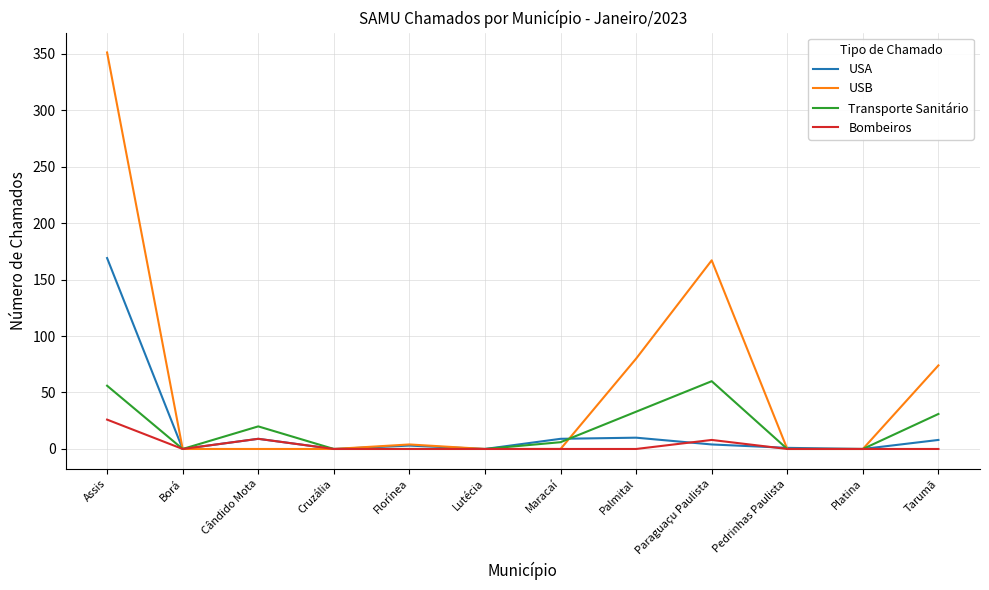

What is the sum of all USA values?

213